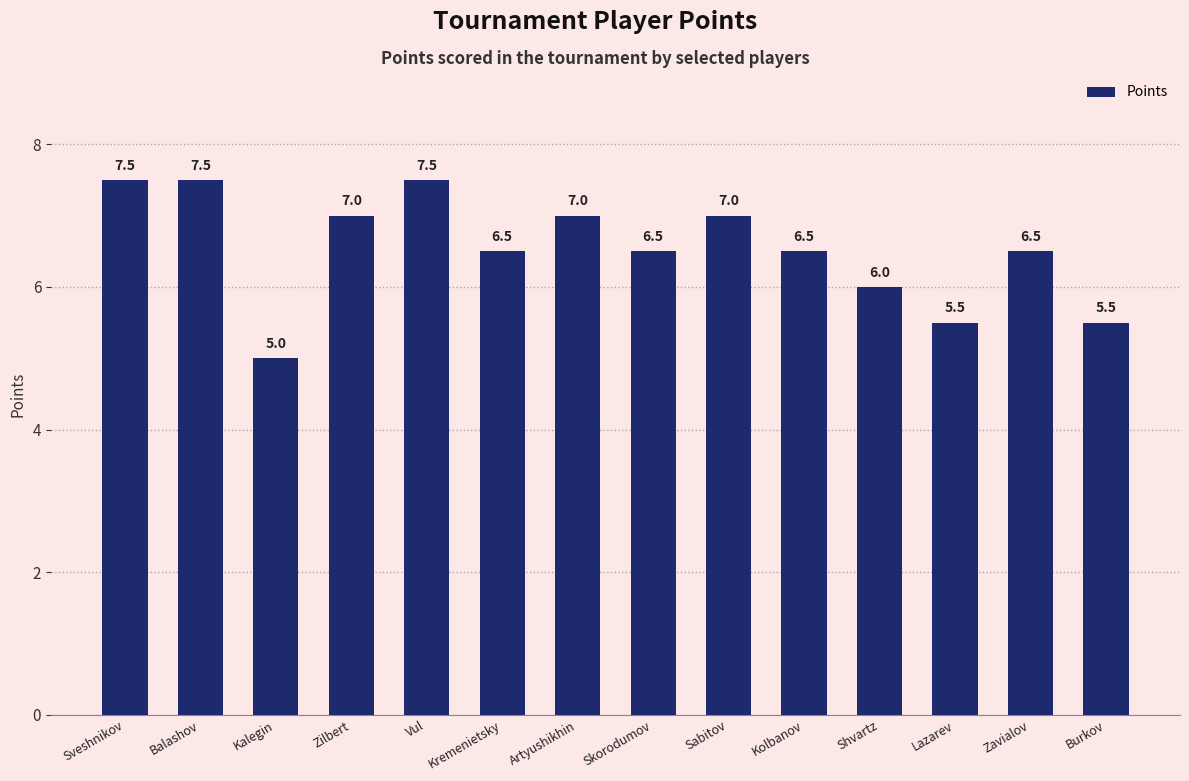

What is the label of the 3rd bar from the left?

Kalegin